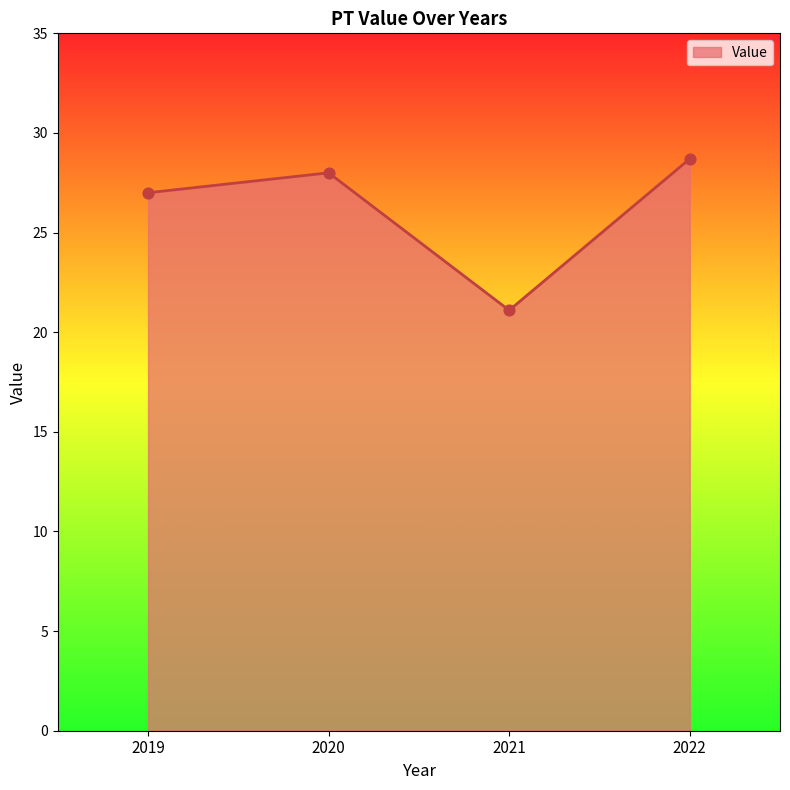

What is the ratio of the value at 2021 to the value at 2019?

0.8